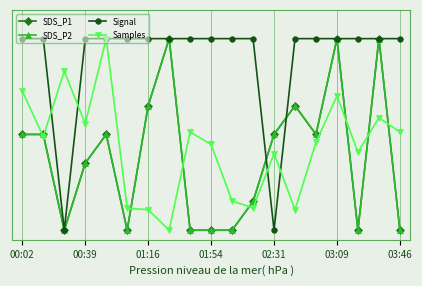

What are all the series names shown in the legend?

SDS_P1, SDS_P2, Signal, Samples